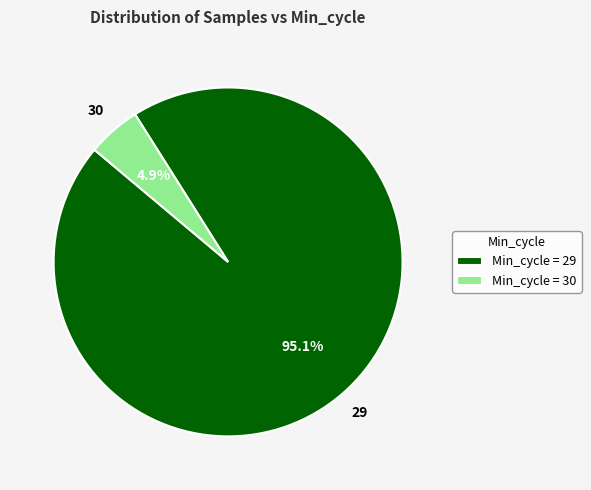

What percentage do Min_cycle = 30 and Min_cycle = 29 together represent?

100.0%